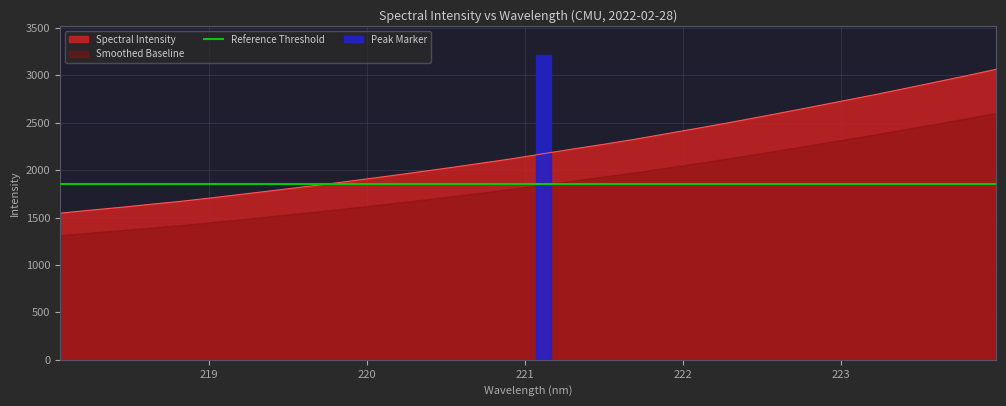

Which label corresponds to the smallest value in the chart?

218.0596